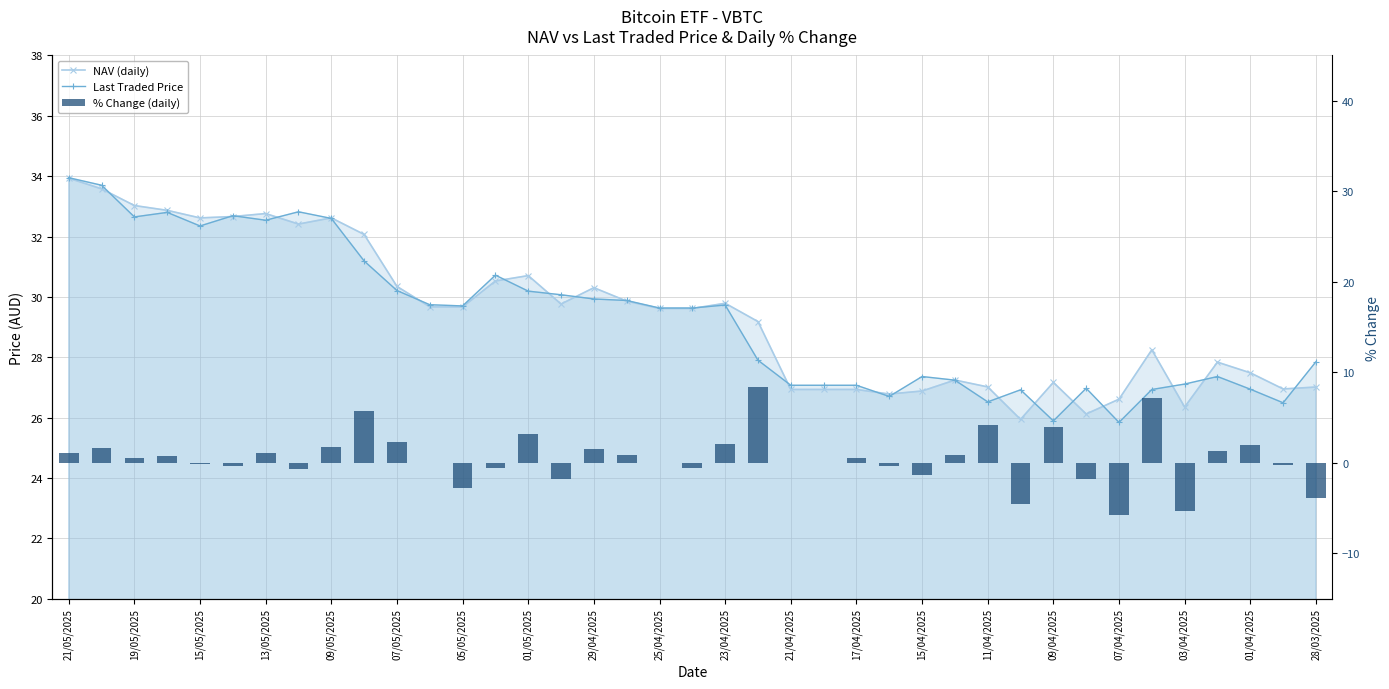

Does the chart contain stacked bars?

No